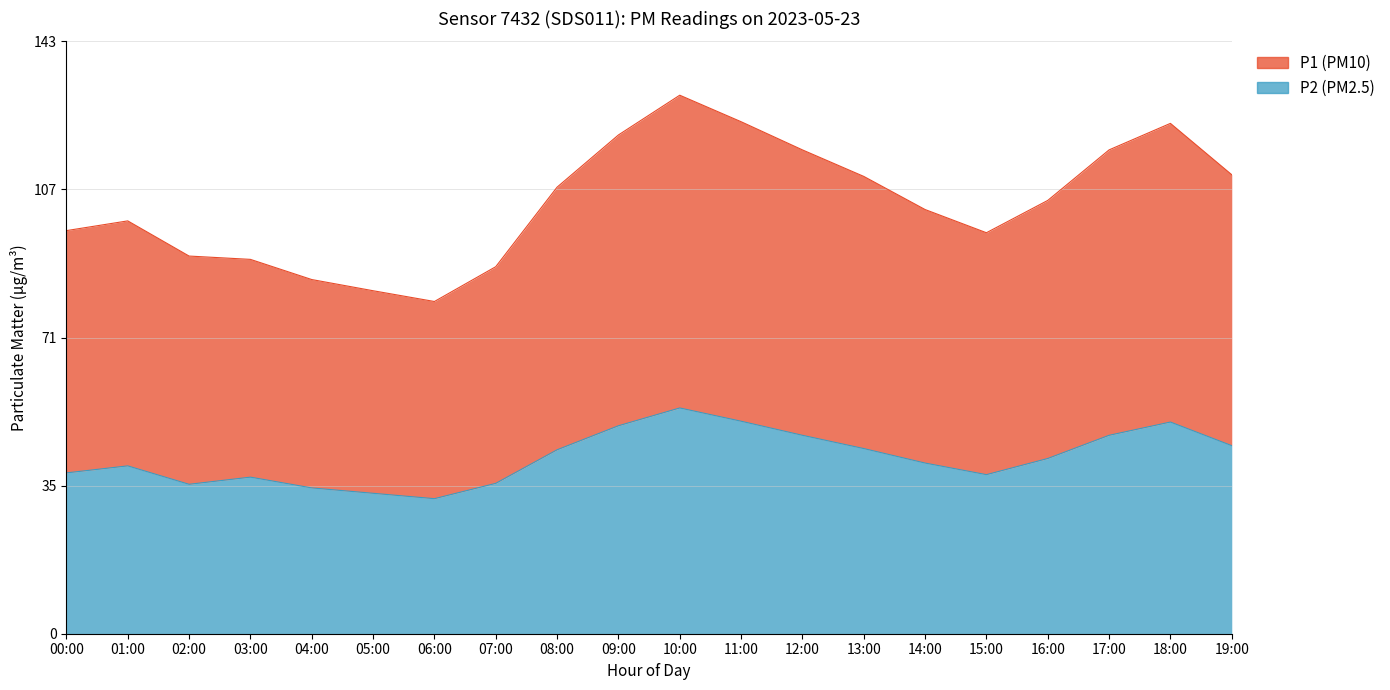

What is the average value of the P2 series?

42.5